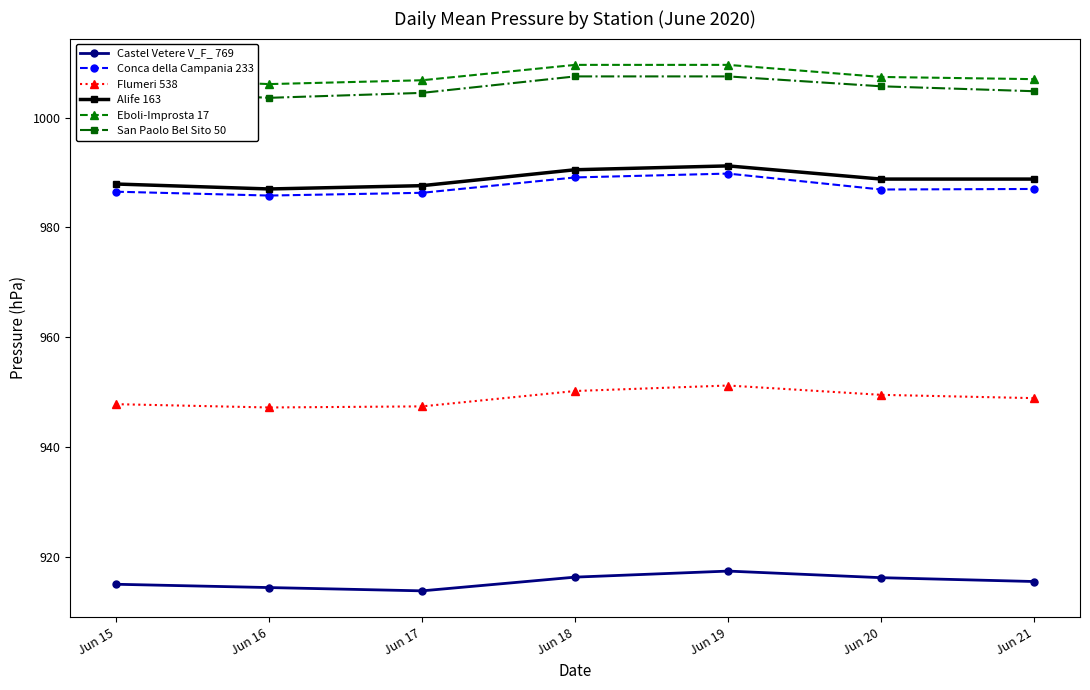

At how many categories does at least one series exceed 998?

7